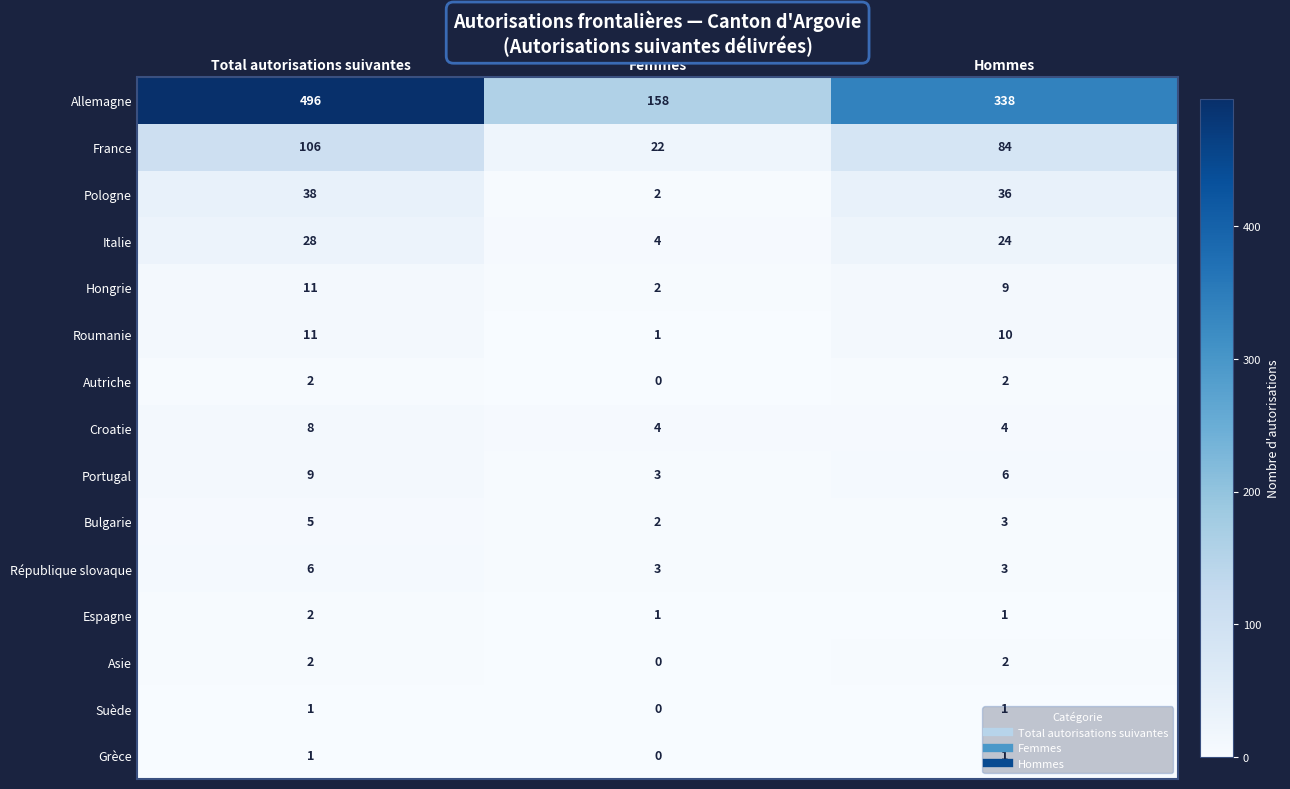

The Allemagne series shows 669 at Total autorisations suivantes. True or false?

False